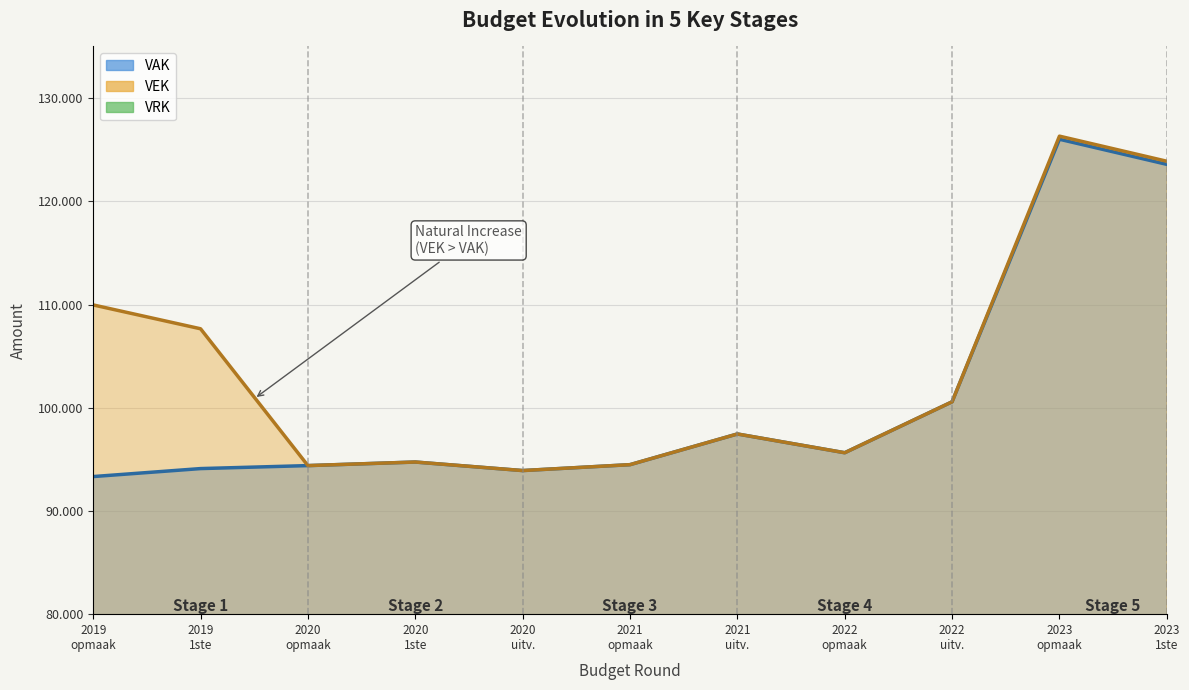

What is the difference between the second highest and minimum values in the VAK series?

30246